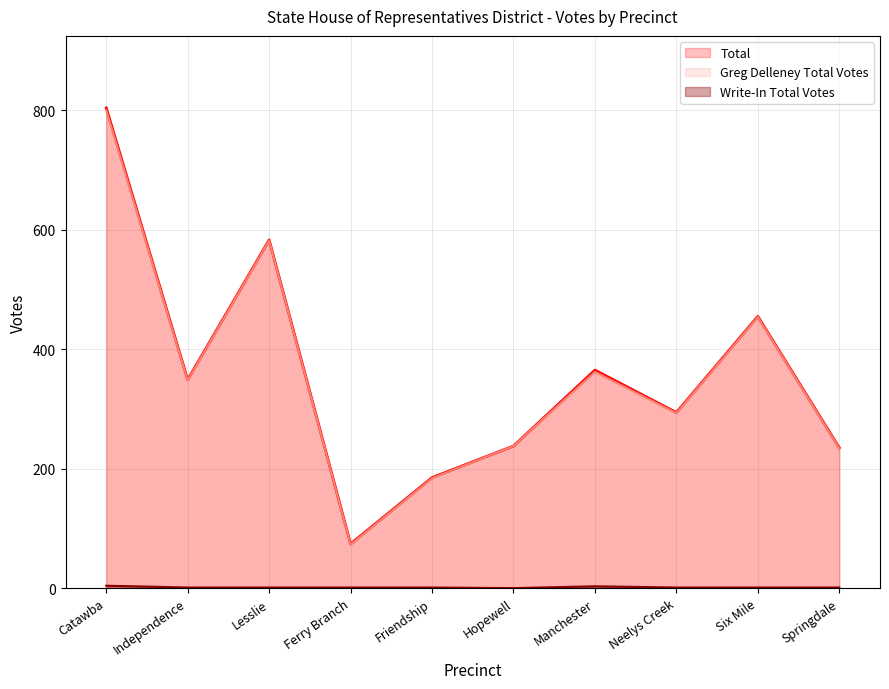

Reading right to left, transcribe all the data shown in this chart.

Greg Delleney Total Votes: Springdale=234	Six Mile=454	Neelys Creek=293	Manchester=362	Hopewell=238	Friendship=184	Ferry Branch=73	Lesslie=582	Independence=348	Catawba=800
Write-In Total Votes: Springdale=1	Six Mile=1	Neelys Creek=1	Manchester=3	Hopewell=0	Friendship=1	Ferry Branch=1	Lesslie=1	Independence=1	Catawba=4
Total: Springdale=235	Six Mile=455	Neelys Creek=294	Manchester=365	Hopewell=238	Friendship=185	Ferry Branch=74	Lesslie=583	Independence=349	Catawba=804